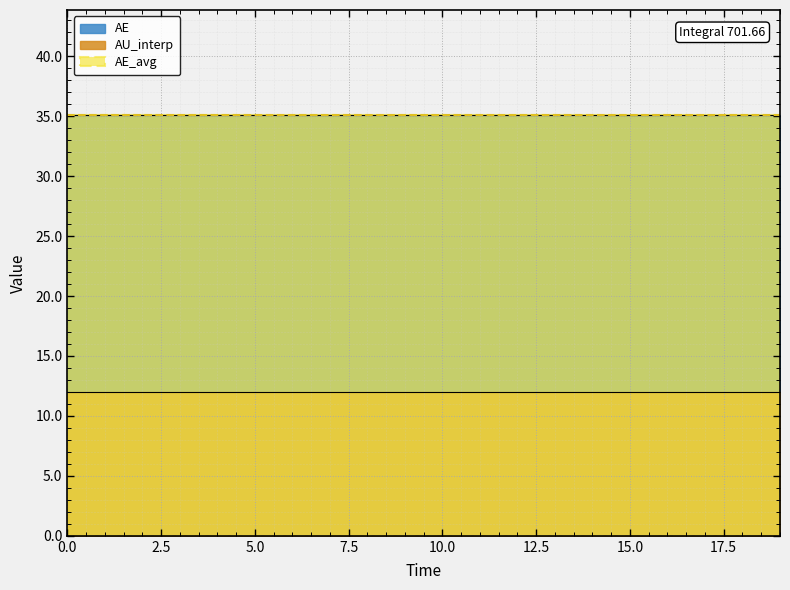

True or false: AE_avg and AE cross at least once.

False